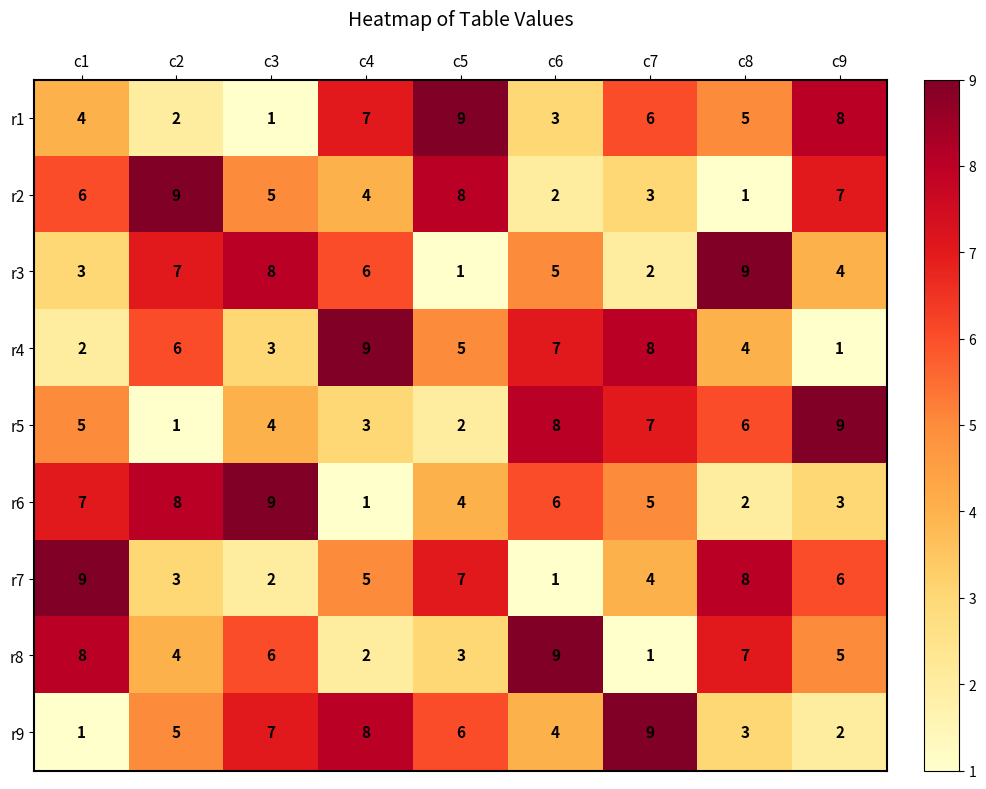

List the labels in order of r4 value, smallest first.

c9, c1, c3, c8, c5, c2, c6, c7, c4